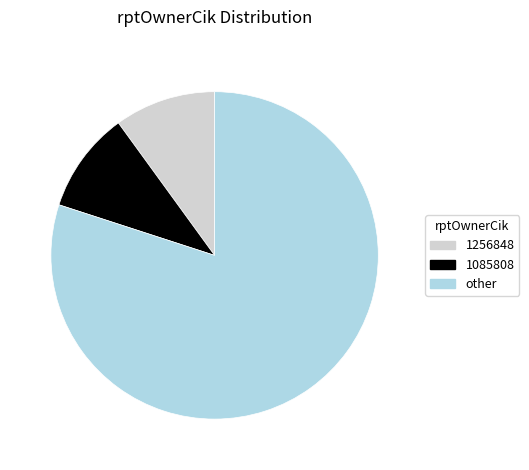

How many slices are in this pie chart?

3